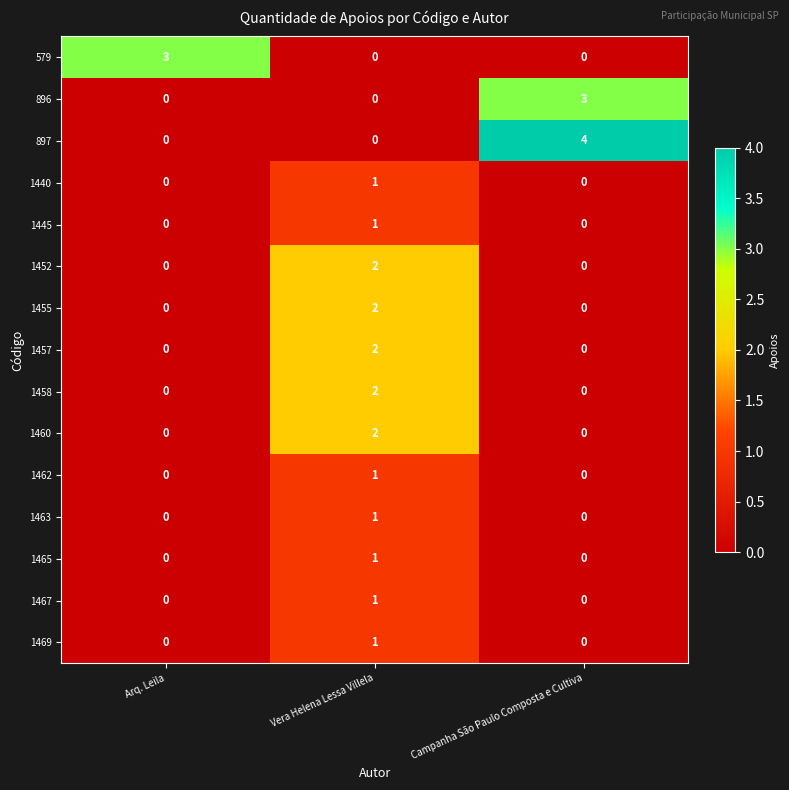

What is the difference between the maximum and minimum values in the 897 series?

4